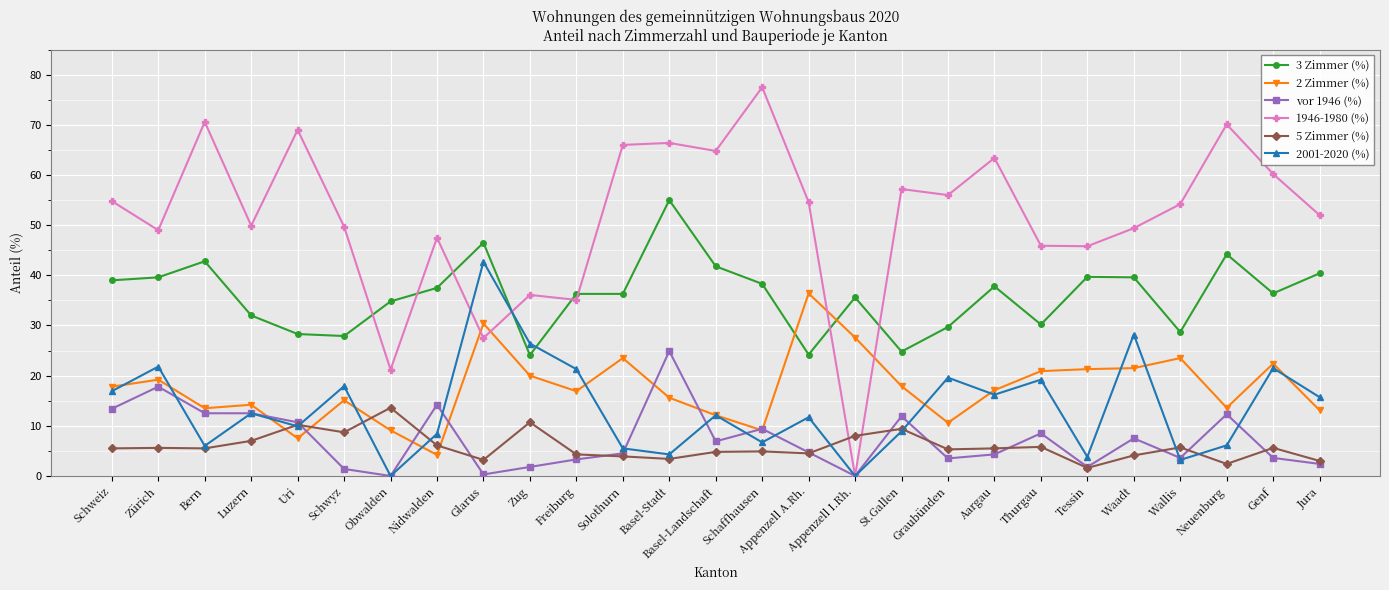

What is the sum of the 3 Zimmer (%) values at Appenzell I.Rh. and Uri?

63.9